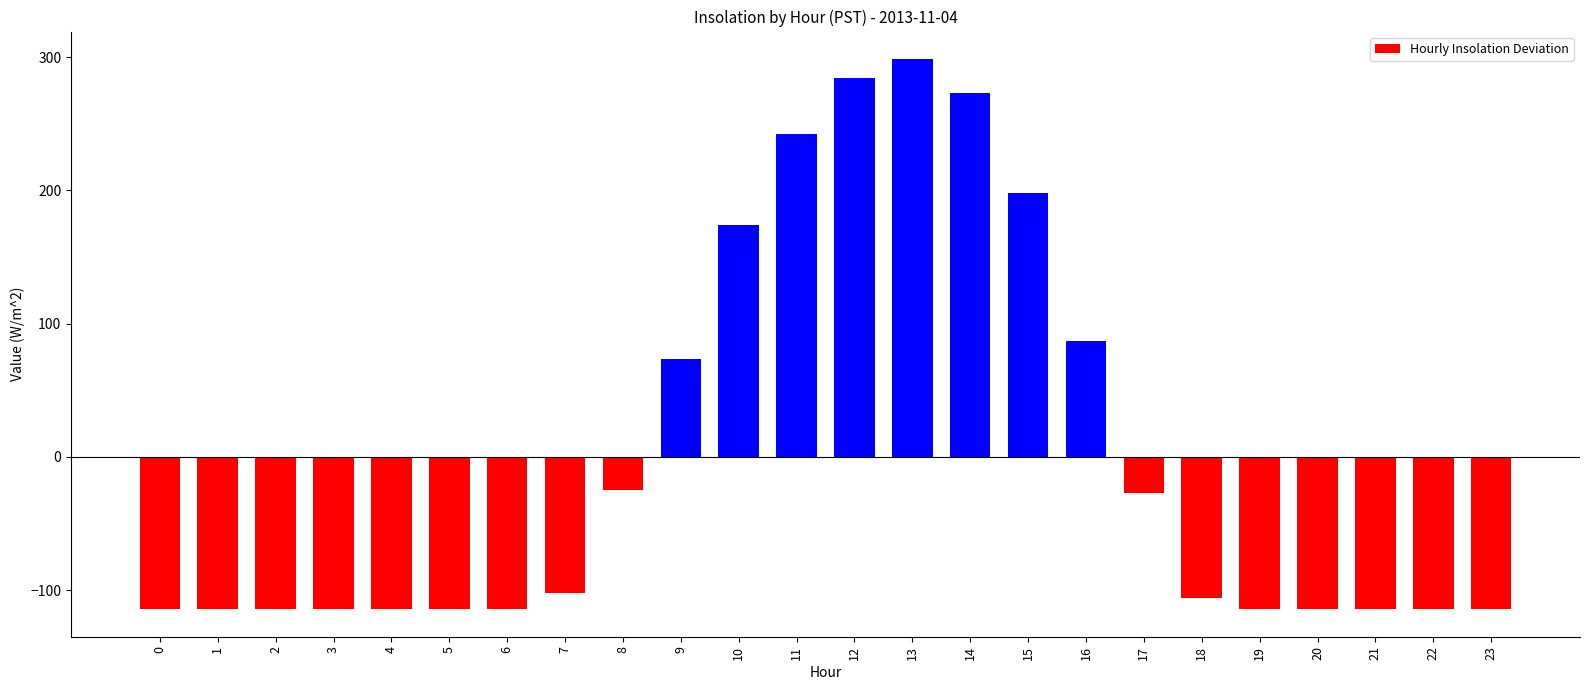

The chart shows a value of 19.6 at 16. True or false?

False